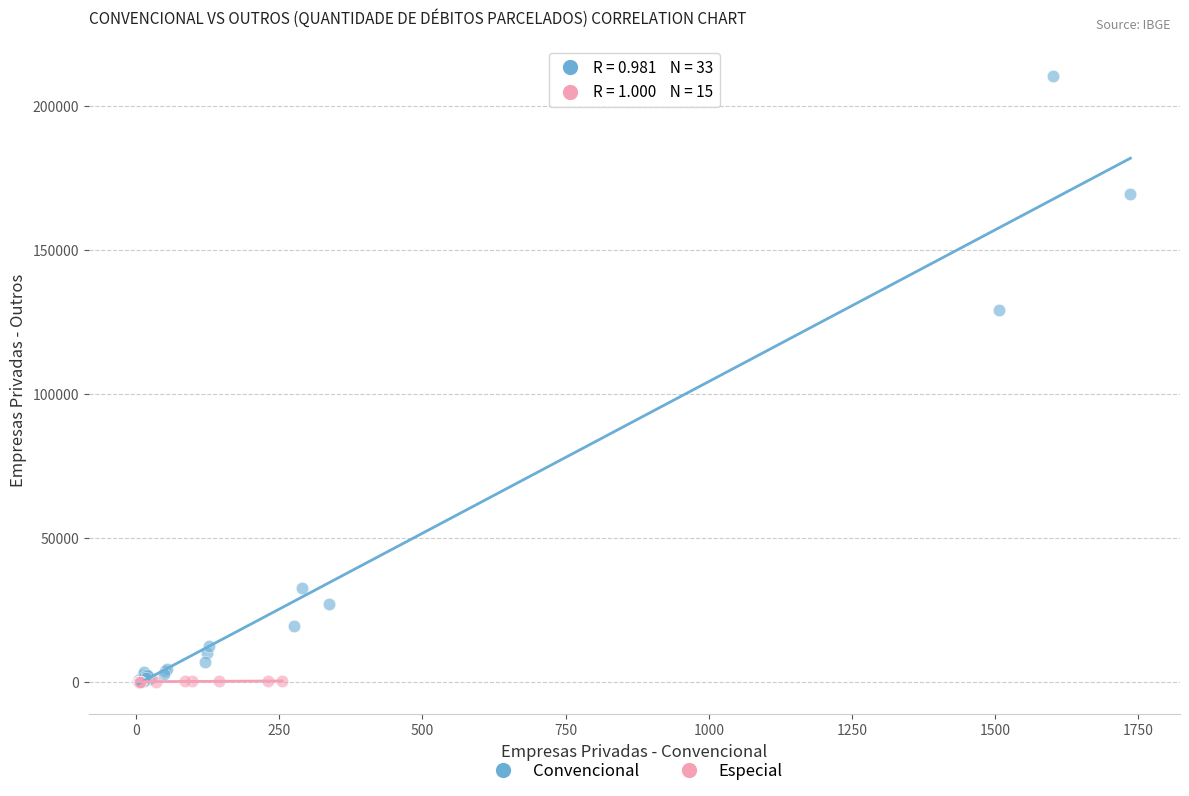

Which series contains the highest Y value?

Convencional